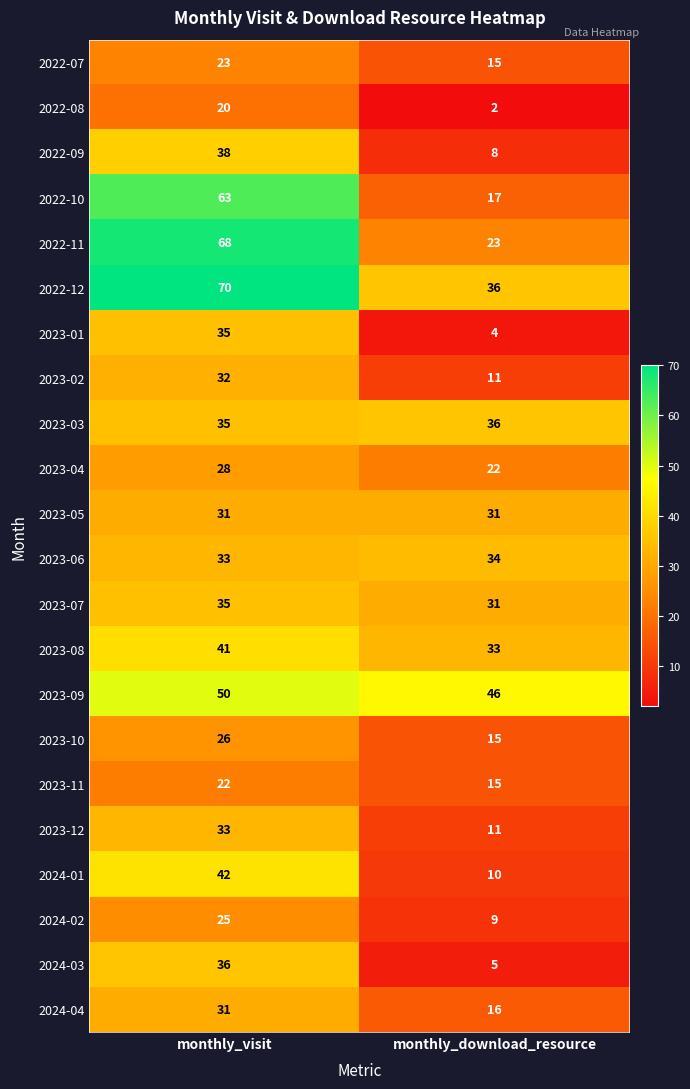

Is it true that 2023-02 equals 19 at monthly_download_resource?

False